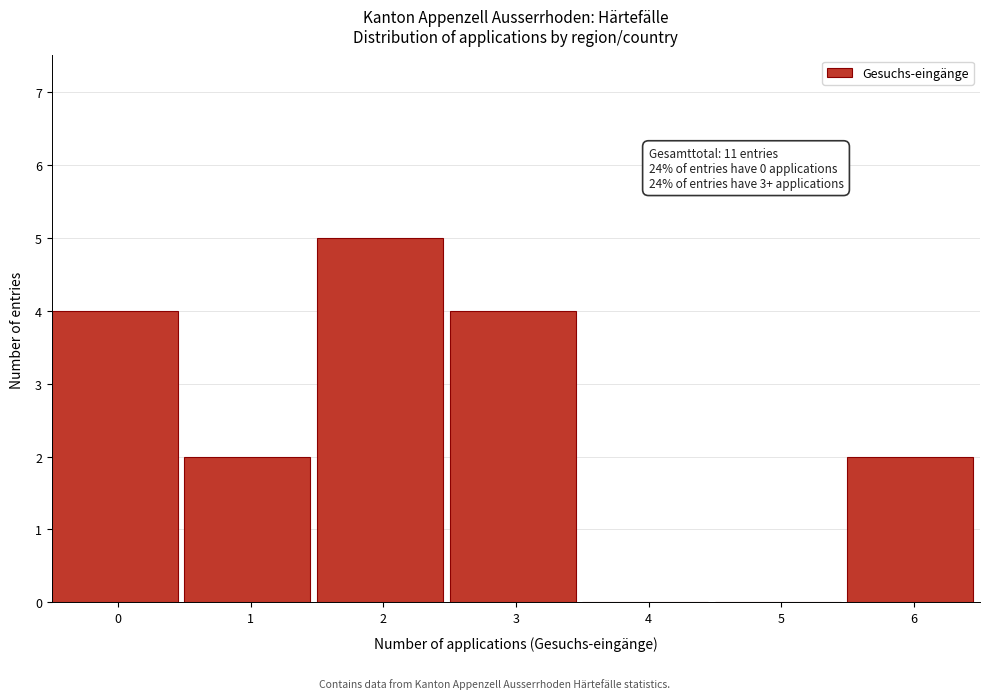

Reading right to left, what are all the values shown in this chart?

6=2	5=0	4=0	3=4	2=5	1=2	0=4